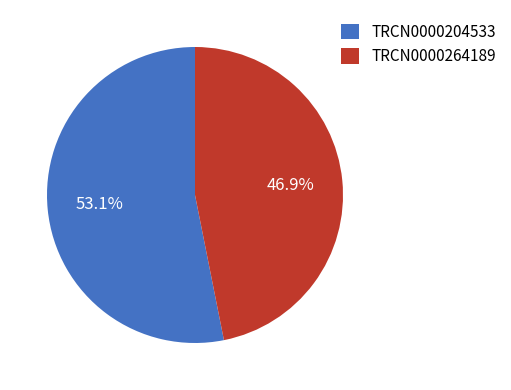

What is the total percentage of TRCN0000264189 and TRCN0000204533?

100.0%